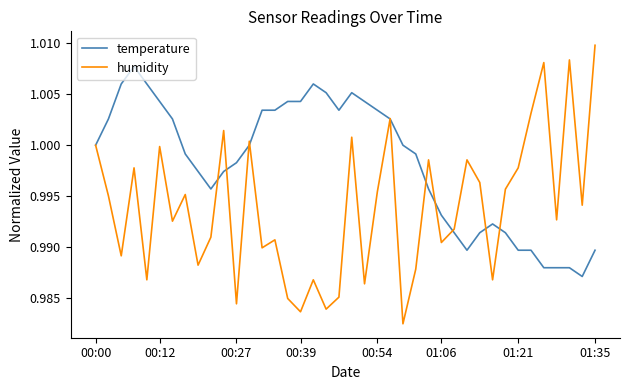

Which series has the largest total across all categories?

temperature